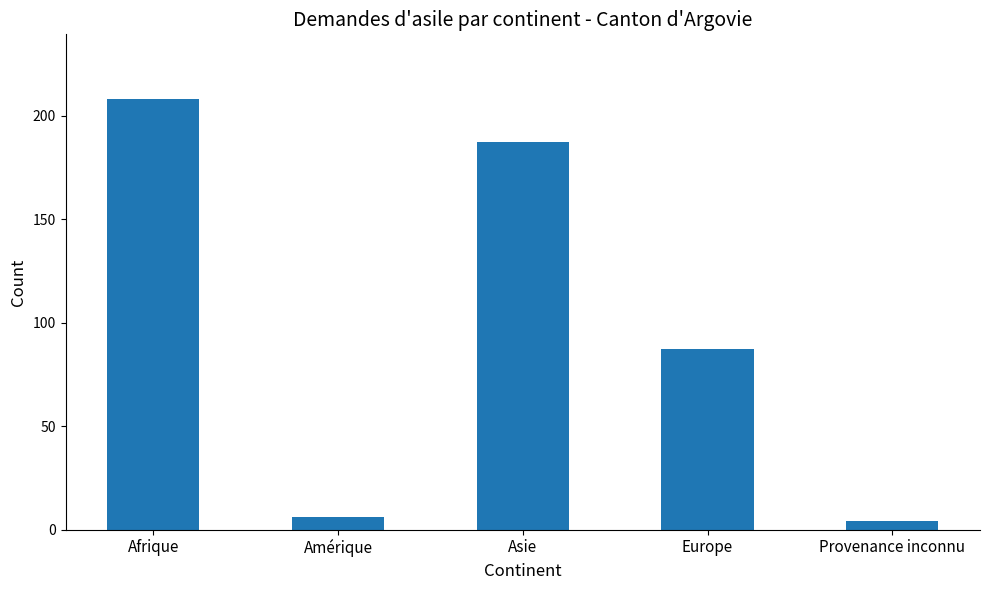

At which label does the data first exceed 87?

Afrique